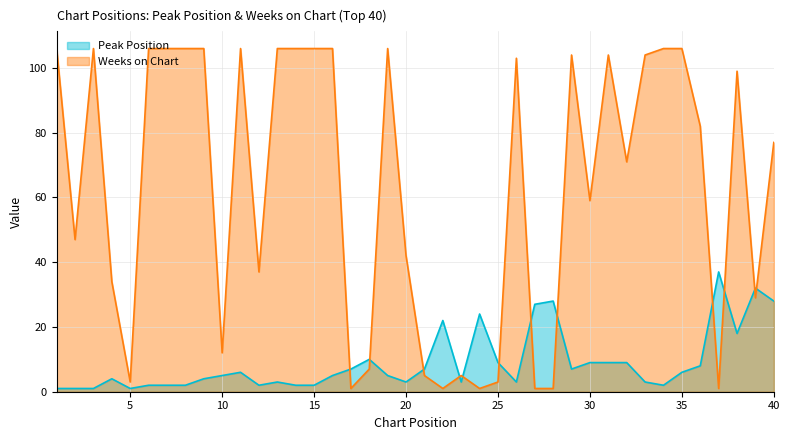

Reading right to left, what are all the values shown in this chart?

Peak Position: 40=28	39=32	38=18	37=37	36=8	35=6	34=2	33=3	32=9	31=9	30=9	29=7	28=28	27=27	26=3	25=9	24=24	23=3	22=22	21=7	20=3	19=5	18=10	17=7	16=5	15=2	14=2	13=3	12=2	11=6	10=5	9=4	8=2	7=2	6=2	5=1	4=4	3=1	2=1	1=1
Weeks on Chart: 40=77	39=29	38=99	37=1	36=82	35=106	34=106	33=104	32=71	31=104	30=59	29=104	28=1	27=1	26=103	25=3	24=1	23=5	22=1	21=5	20=42	19=106	18=7	17=1	16=106	15=106	14=106	13=106	12=37	11=106	10=12	9=106	8=106	7=106	6=106	5=3	4=34	3=106	2=47	1=106